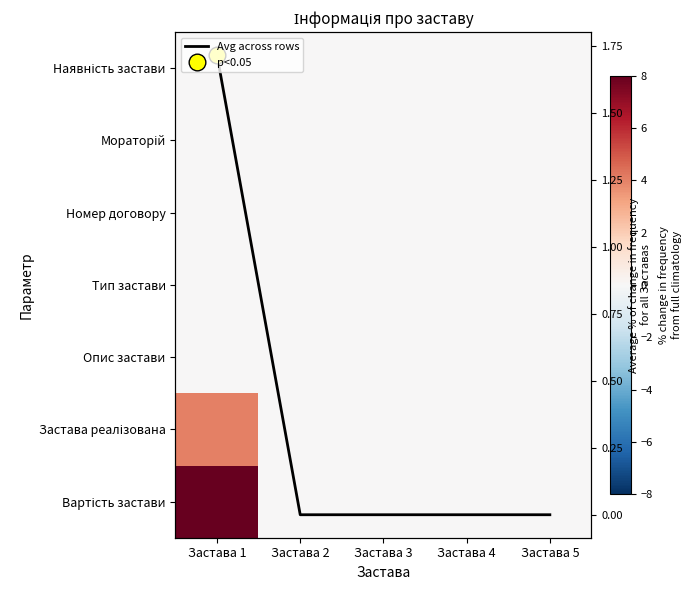

Rank the series at Застава 3 from highest to lowest value.

Наявність застави, Мораторій, Номер договору, Тип застави, Опис застави, Застава реалізована, Вартість застави, Avg across rows